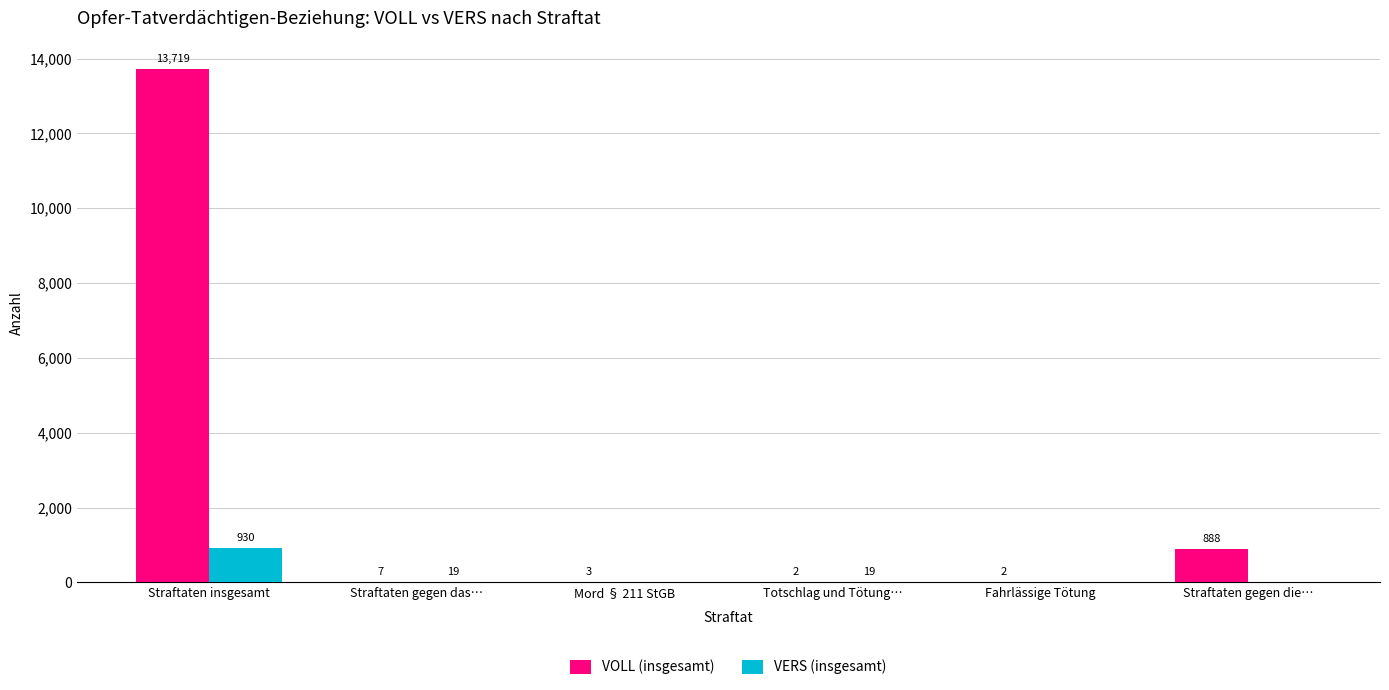

At which category is the sum across all series the highest?

Straftaten insgesamt